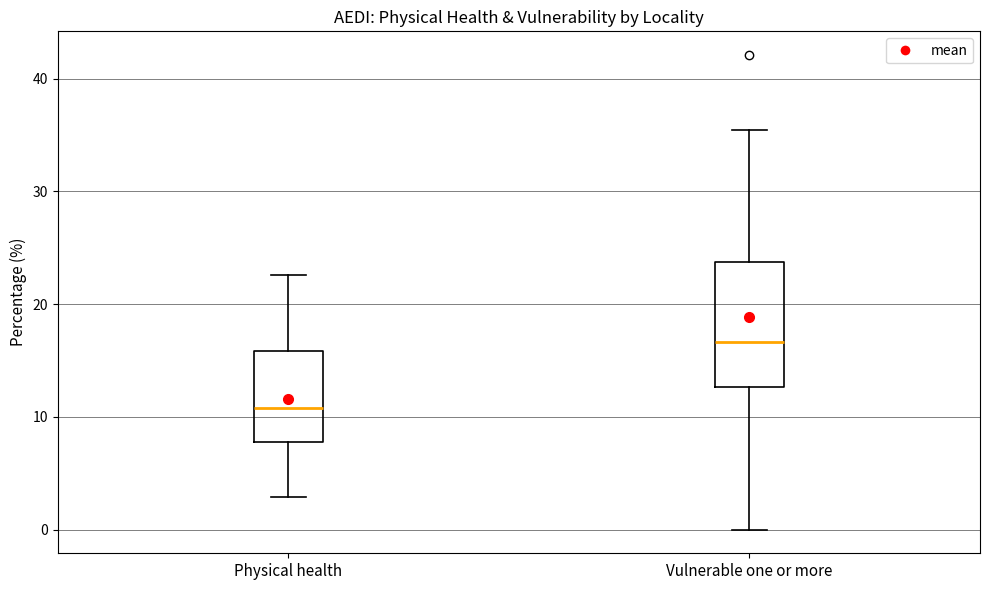

Reading left to right, transcribe this box plot: for each box, give where its median line is, the range the box spans, and where its two whiskers end, as read against the y-axis. The values are not printed on the chart, so give them approximately, as read against the axis.

Physical health: median 11, box 8 to 16, whiskers 3 to 23
Vulnerable one or more: median 17, box 13 to 24, whiskers 0 to 35